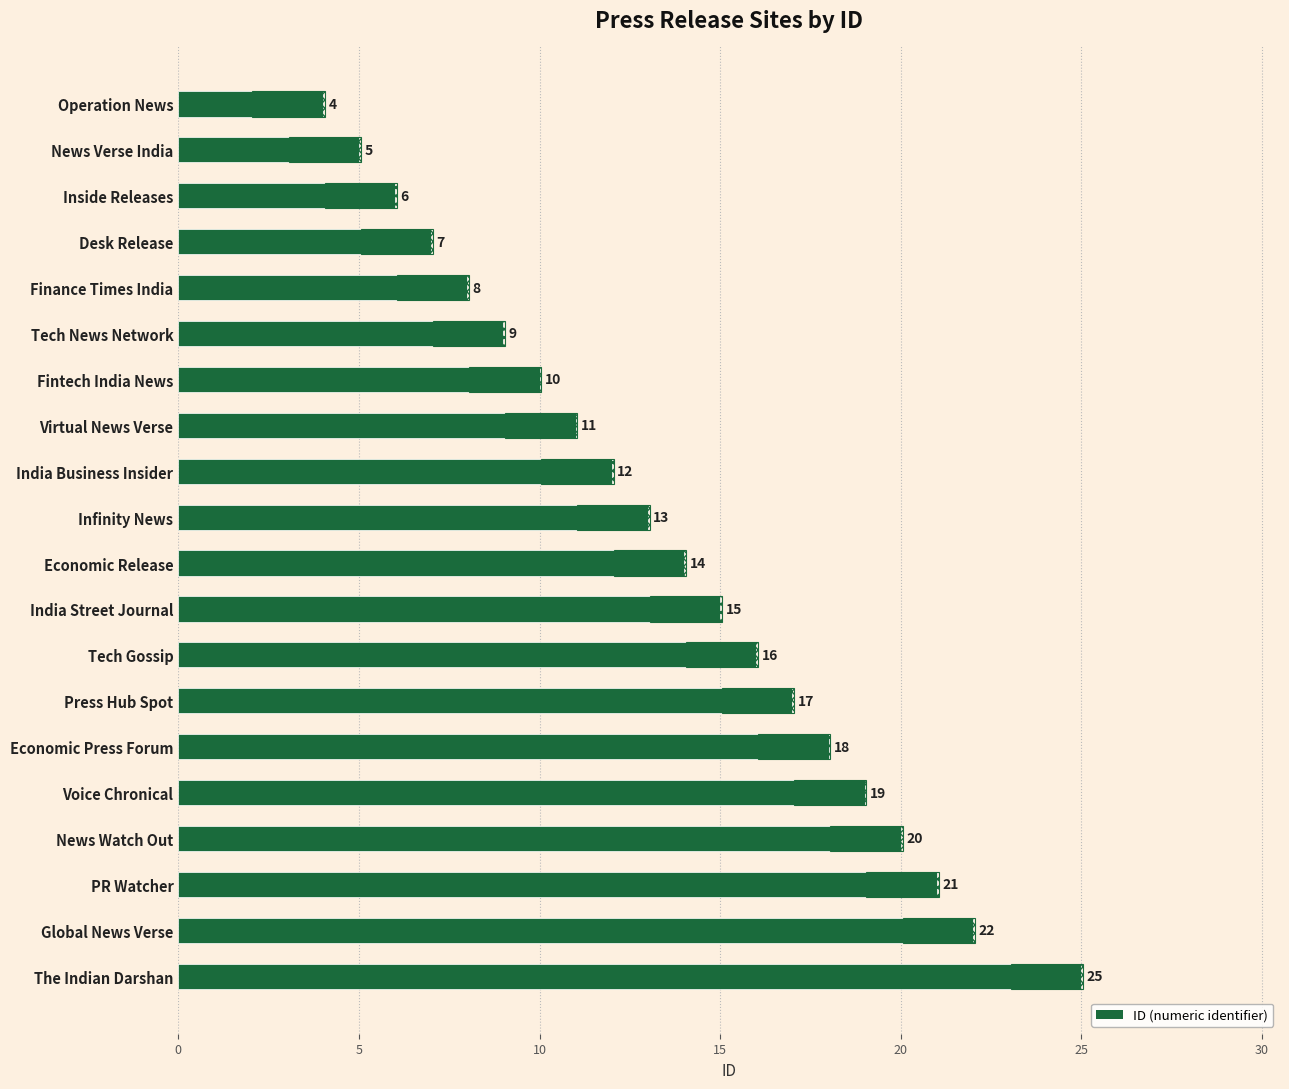

Reading top to bottom, extract all data points from this chart.

Operation News=4	News Verse India=5	Inside Releases=6	Desk Release=7	Finance Times India=8	Tech News Network=9	Fintech India News=10	Virtual News Verse=11	India Business Insider=12	Infinity News=13	Economic Release=14	India Street Journal=15	Tech Gossip=16	Press Hub Spot=17	Economic Press Forum=18	Voice Chronical=19	News Watch Out=20	PR Watcher=21	Global News Verse=22	The Indian Darshan=25